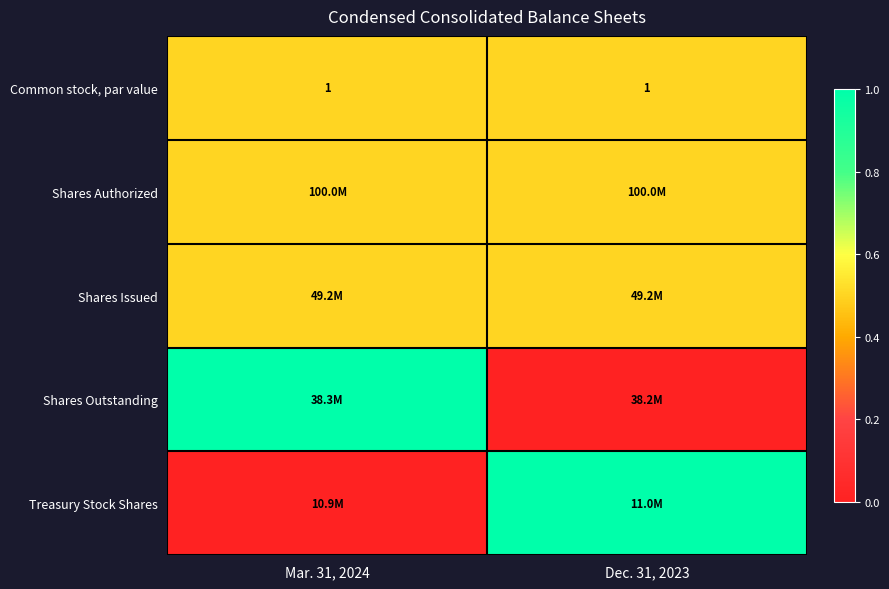

What is the sum of the Common stock, par value values at Mar. 31, 2024 and Dec. 31, 2023?

2.0